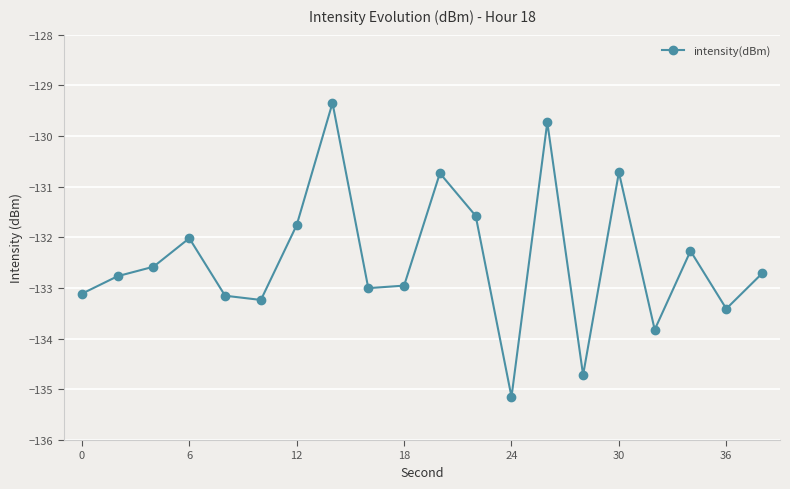

True or false: there are more than 2 points higher than both neighbors.

True